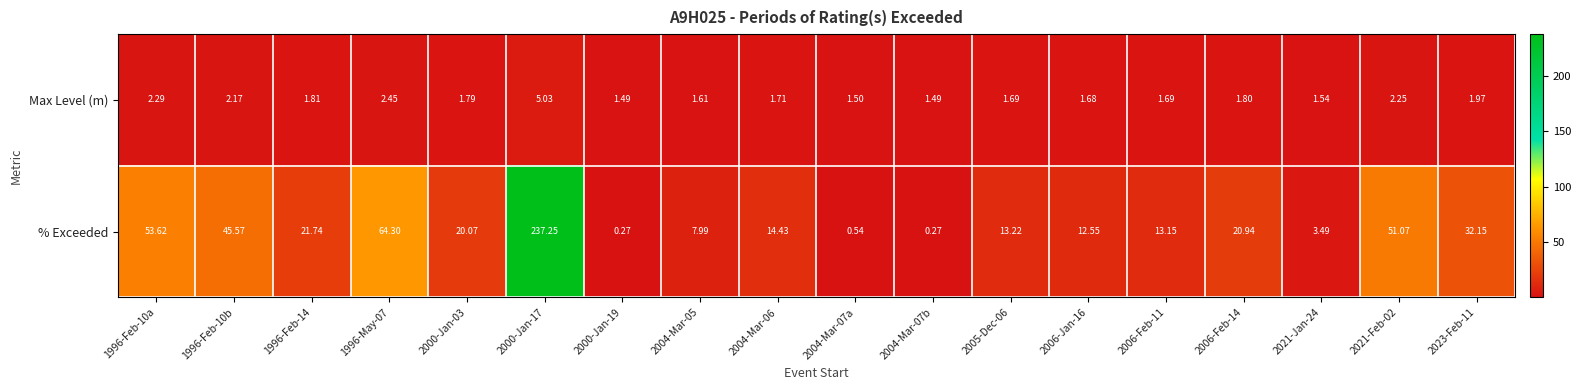

Which series changed the most between 1996-May-07 and 2005-Dec-06?

% Exceeded